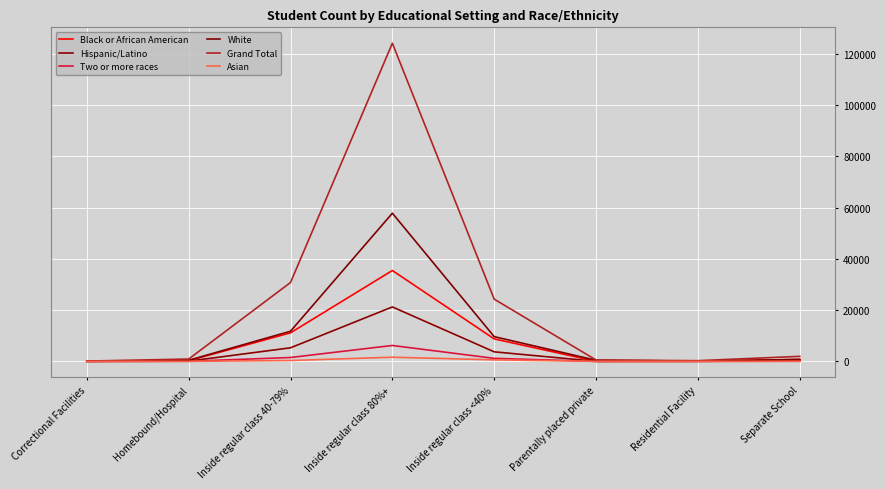

Which label corresponds to the largest value in the chart?

Inside regular class 80%+